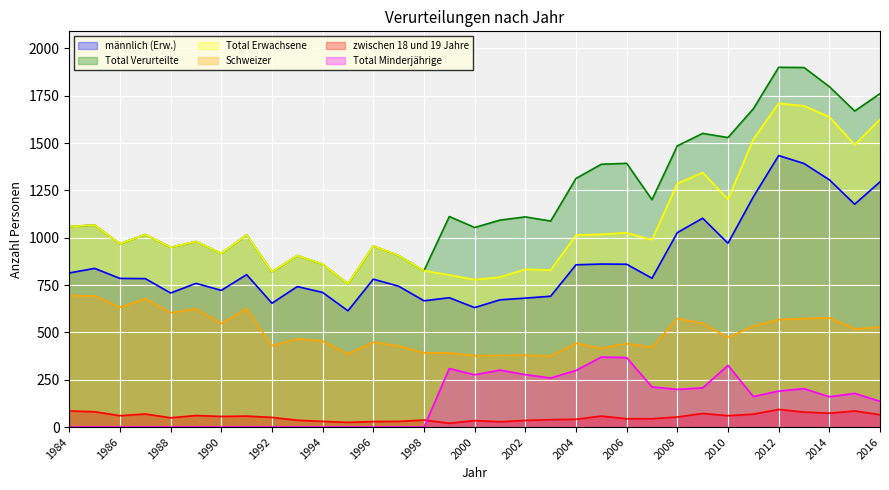

What is the difference between the highest and lowest values at 2013?

1820